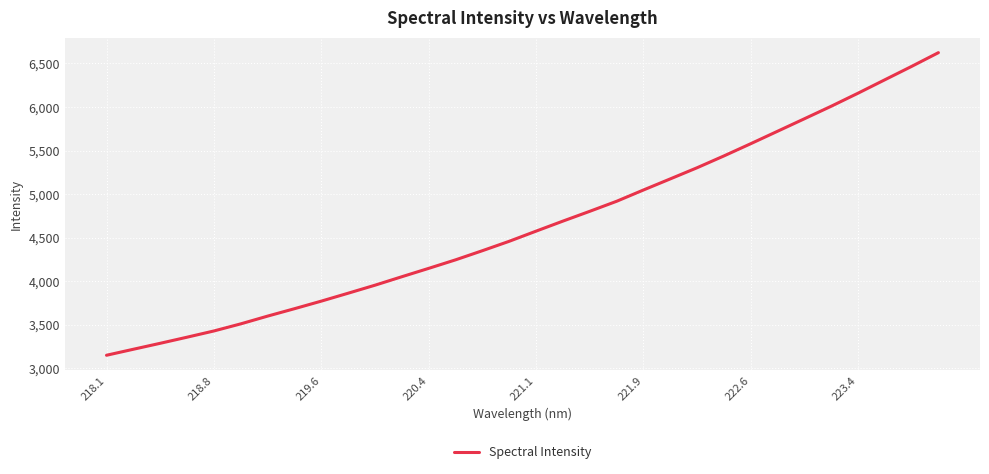

What is the smallest value displayed?

3148.9